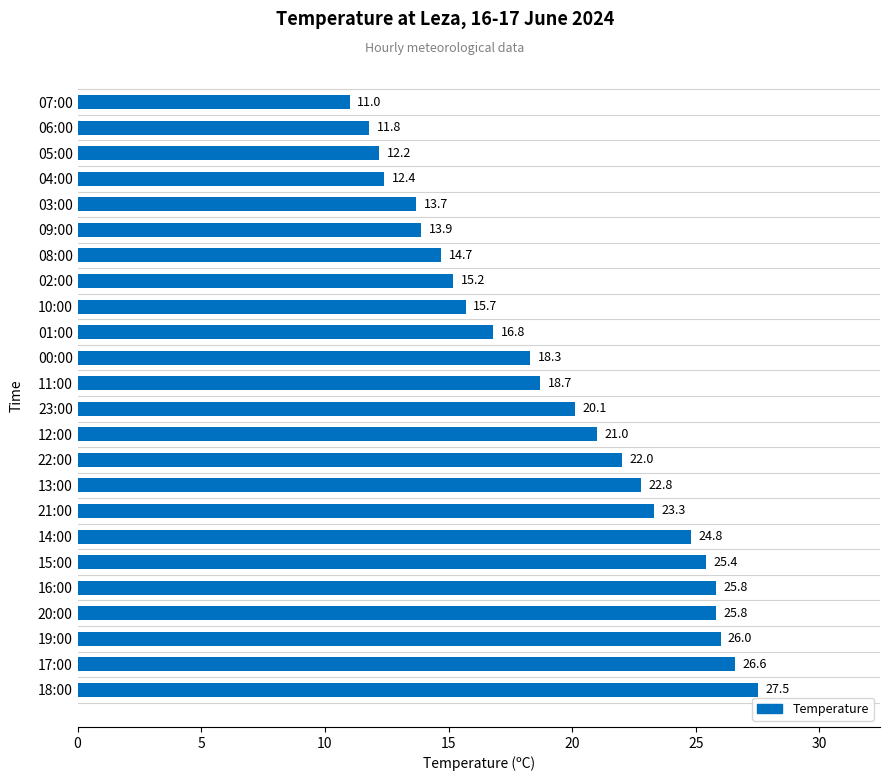

How many bars are there in total?

24